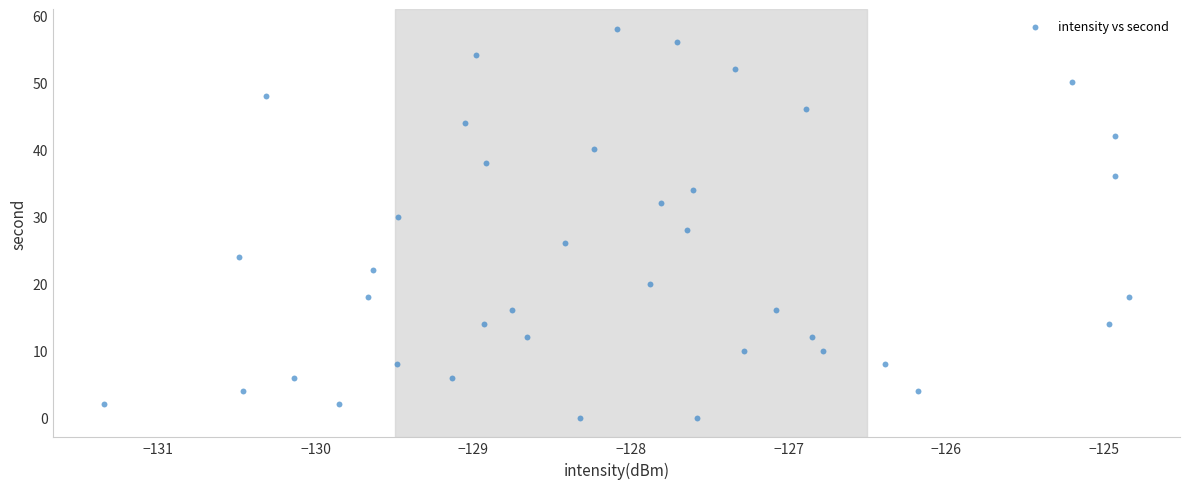

What is the range of Y values (max minus min)?

58